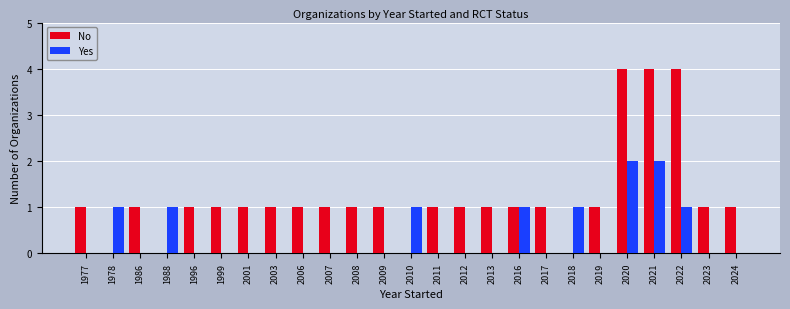

Which series has the widest spread of values?

No